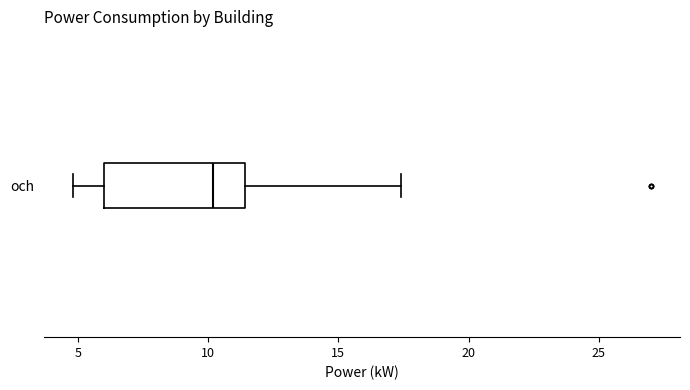

Where does the right whisker of the box for och end on the x-axis? The values are not printed on the chart, so give them approximately, as read against the axis.

17.5